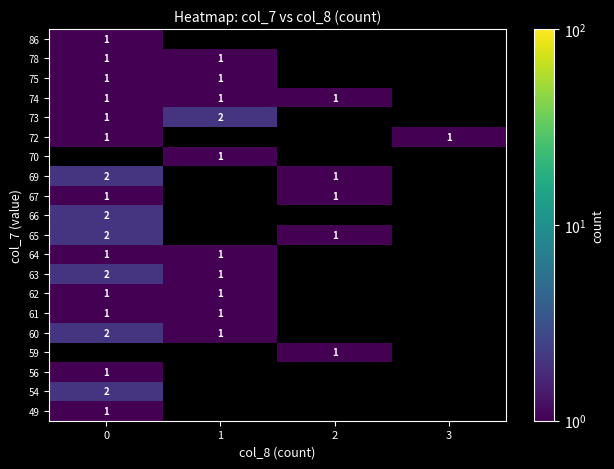

Is it true that 78 equals 0 at 0?

False